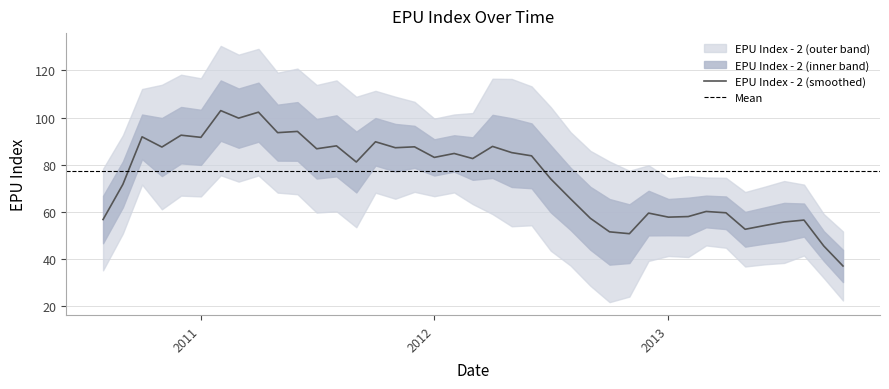

Where is the first local maximum?

2010-10-01